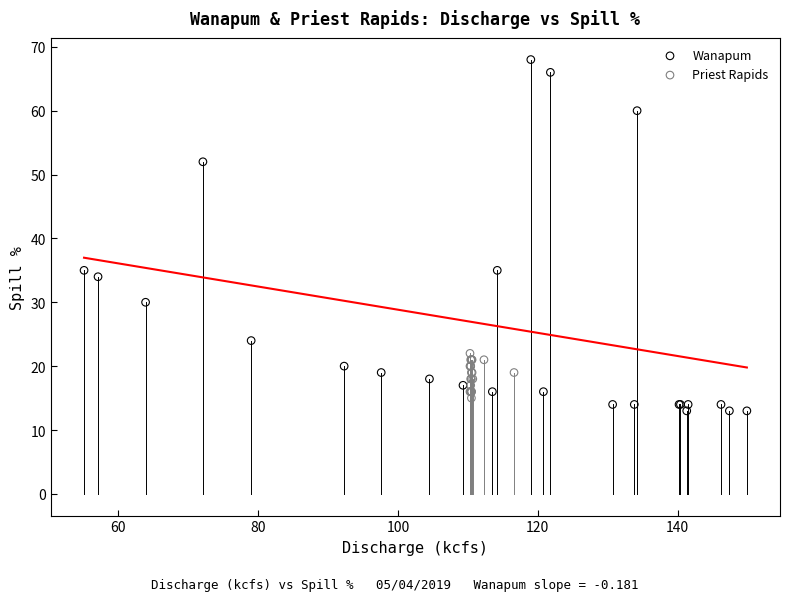

Which series has the largest Y range (max minus min)?

Wanapum